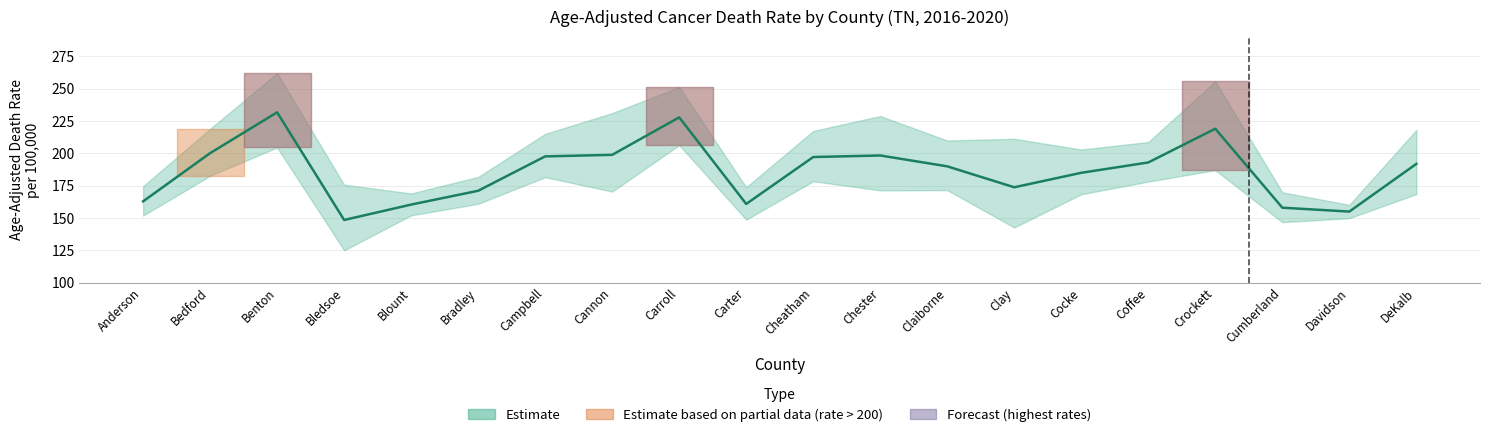

At which category does the chart reach its peak across all series?

Benton